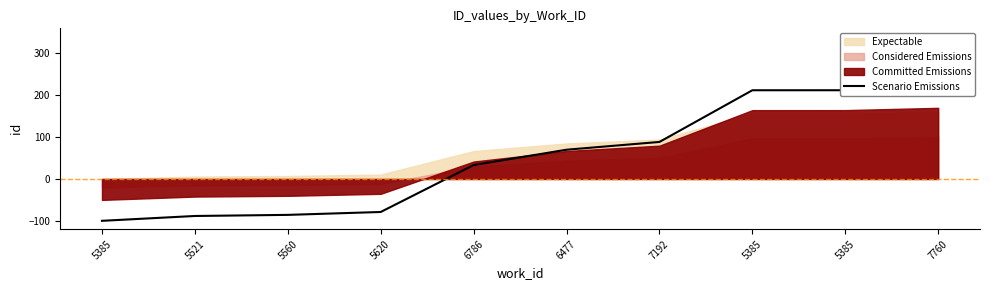

How many lines are shown in the chart?

1